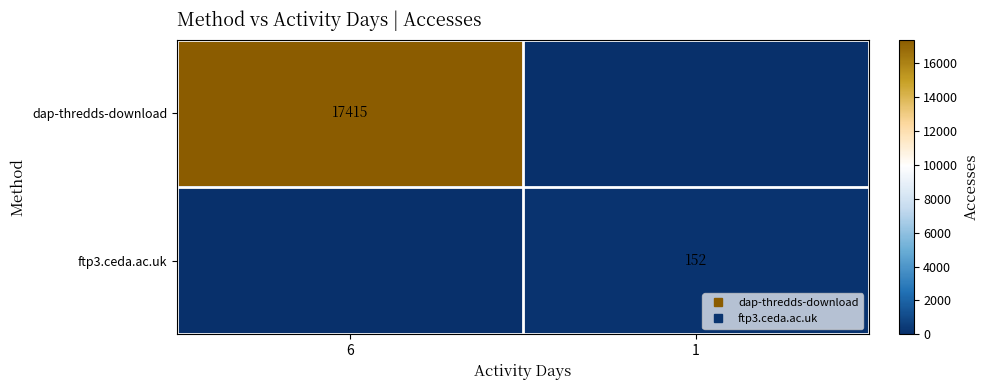

At how many categories does at least one series exceed 1247?

1